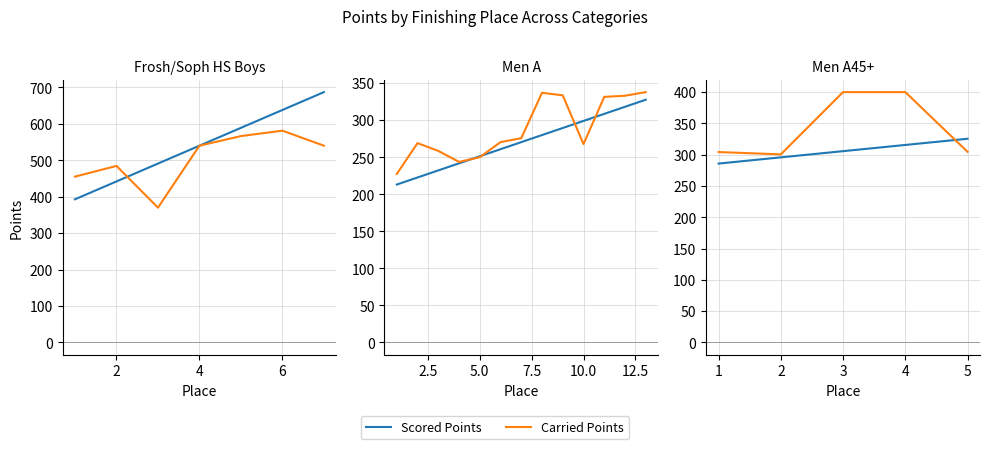

How many lines are shown in the chart?

2